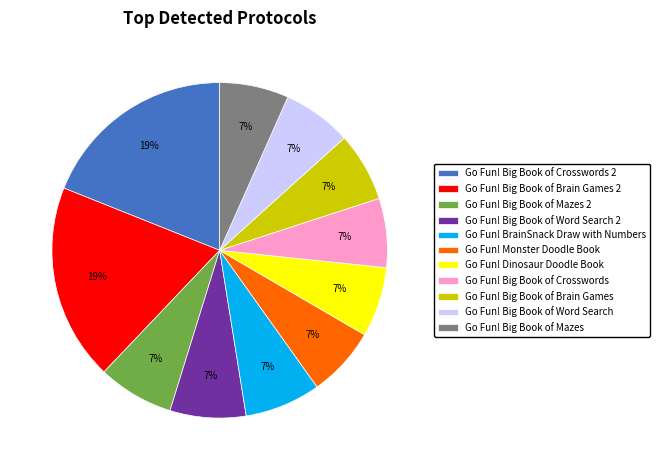

Approximately how many times larger is the value at Go Fun! Big Book of Mazes 2 compared to Go Fun! Big Book of Crosswords 2?

0.4